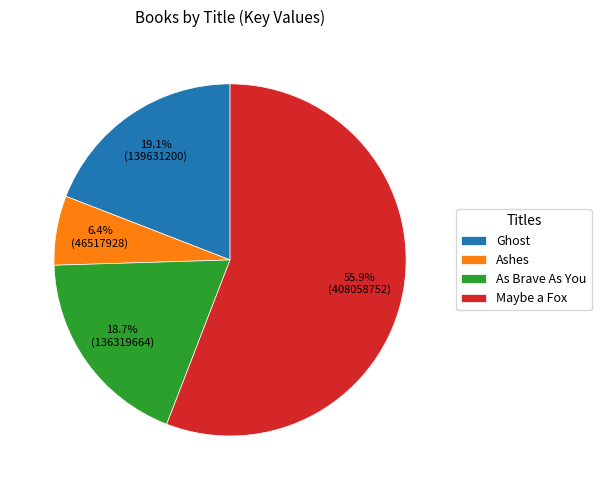

To the nearest percent, what is the difference between the Ashes and Maybe a Fox slice percentages?

49%